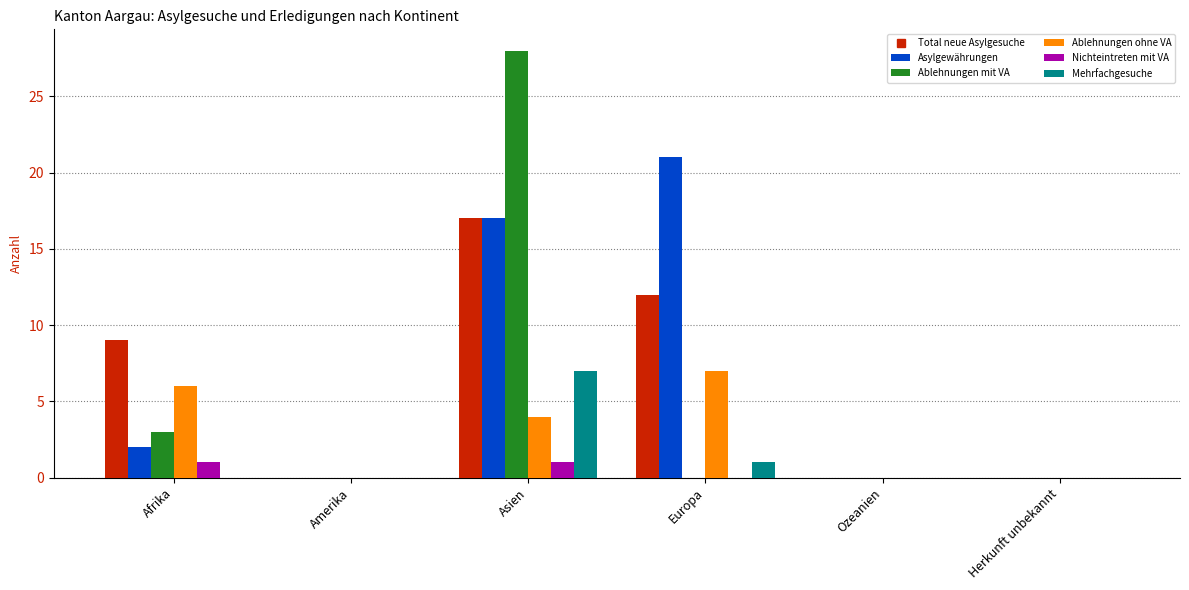

What position from the right is Ozeanien?

2